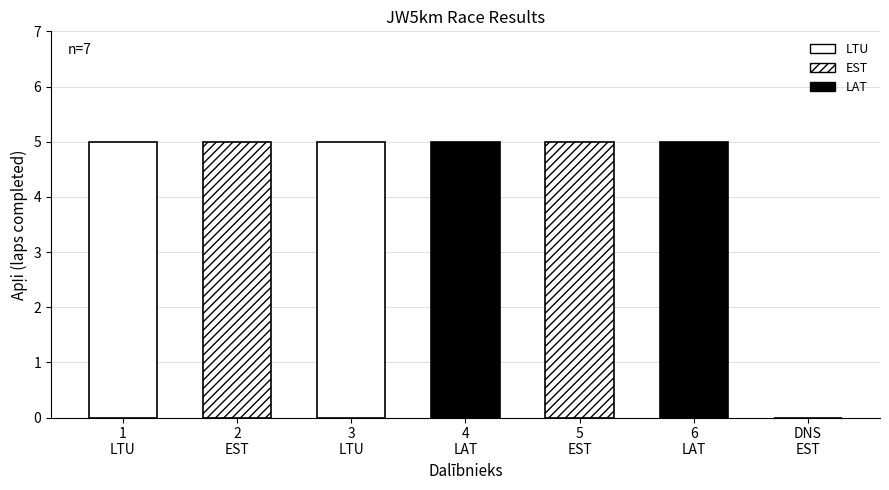

Reading left to right, extract all data points from this chart.

Kavaliauskaite (LTU)=5	Mirotvortseva (EST)=5	Meškauskaite (LTU)=5	Ermansone (LAT)=5	Predbannikova (EST)=5	Mošerenoka (LAT)=5	Soonvald (EST)=0